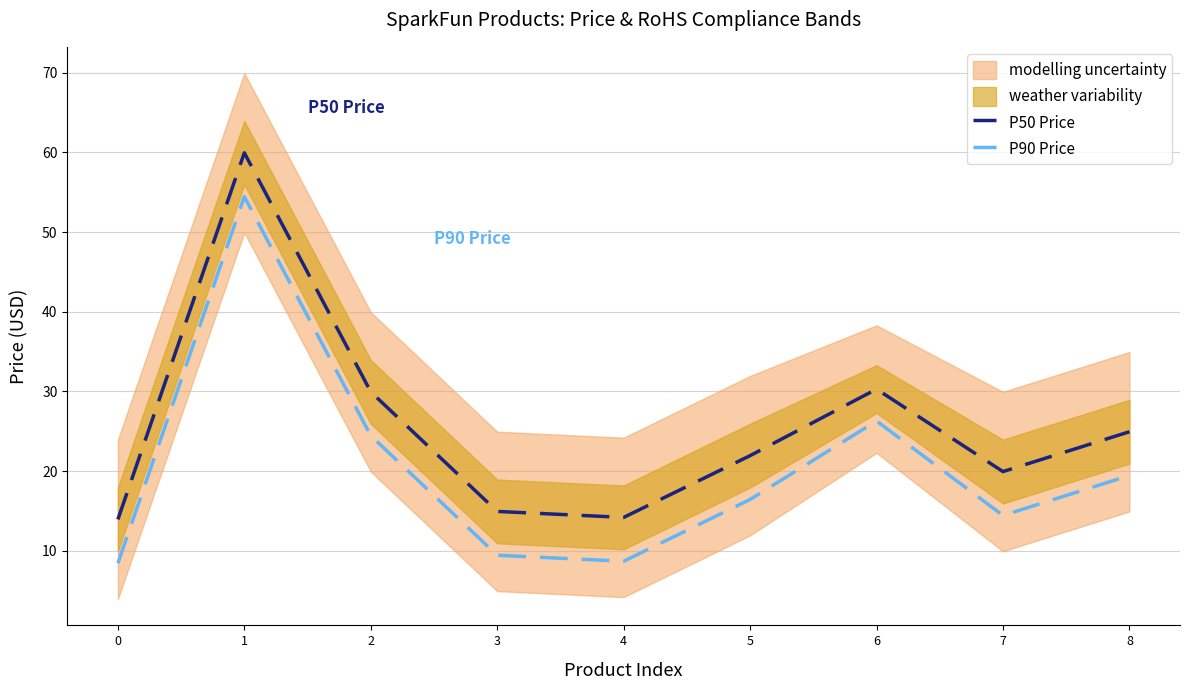

In P90 Price, how many points are higher than both neighbors (excluding endpoints)?

2